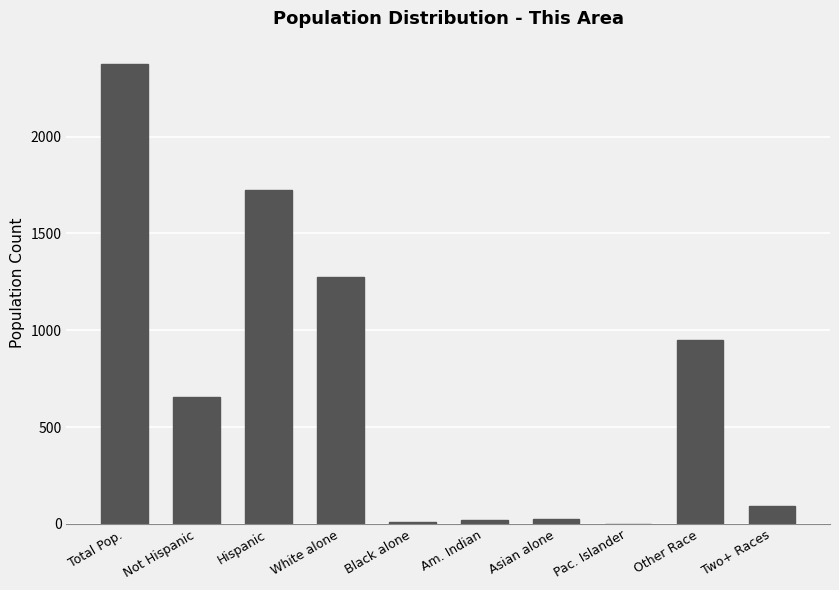

What is the sum of the values at Am. Indian and Not Hispanic?

673